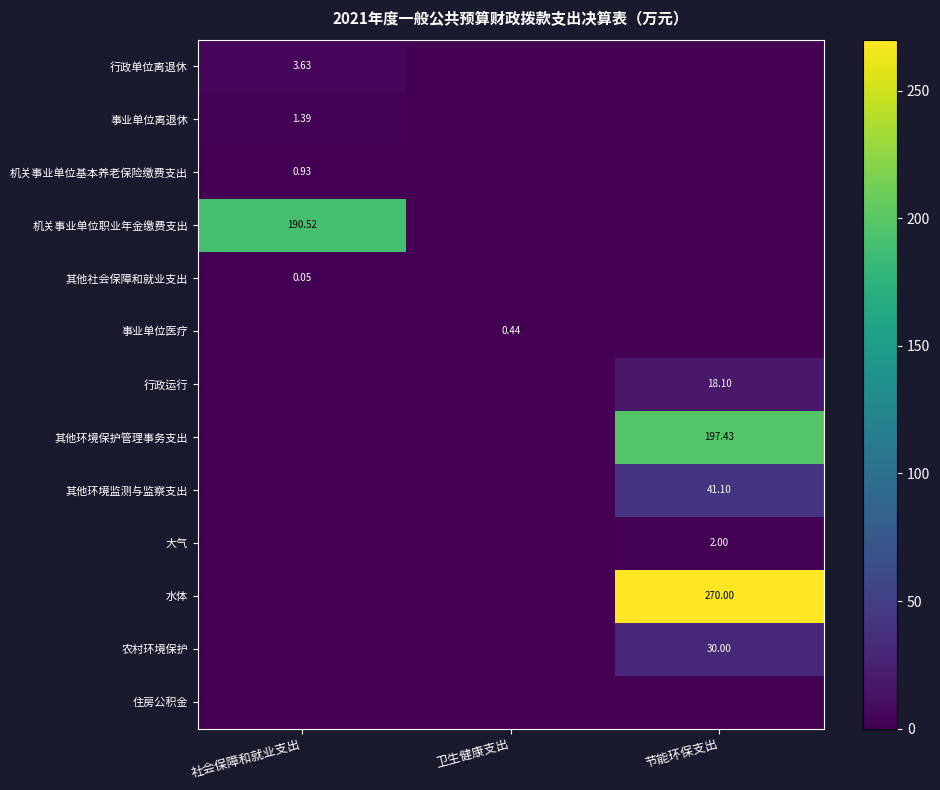

Which category has the lowest value in the 水体 series?

社会保障和就业支出